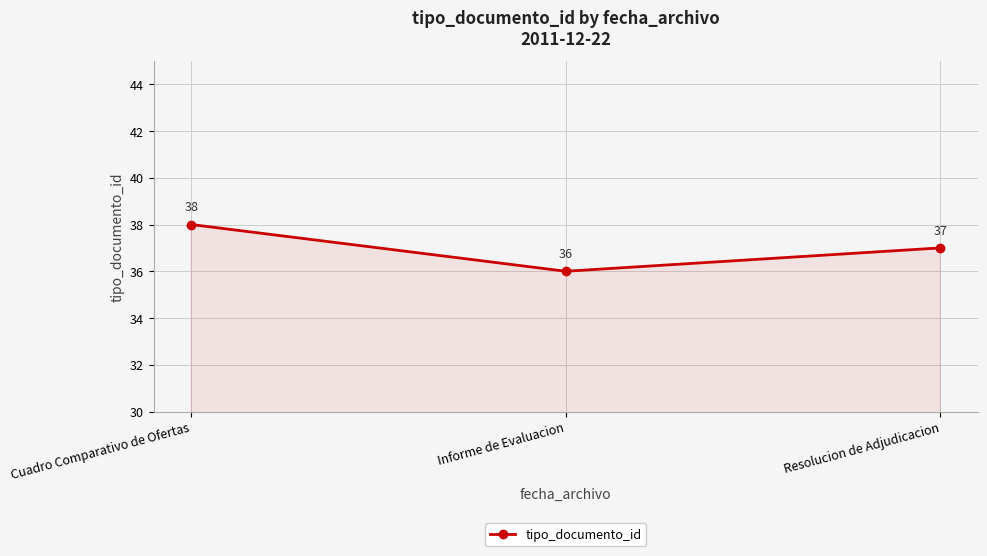

List the labels in order of value, largest first.

Cuadro Comparativo de Ofertas, Resolucion de Adjudicacion, Informe de Evaluacion